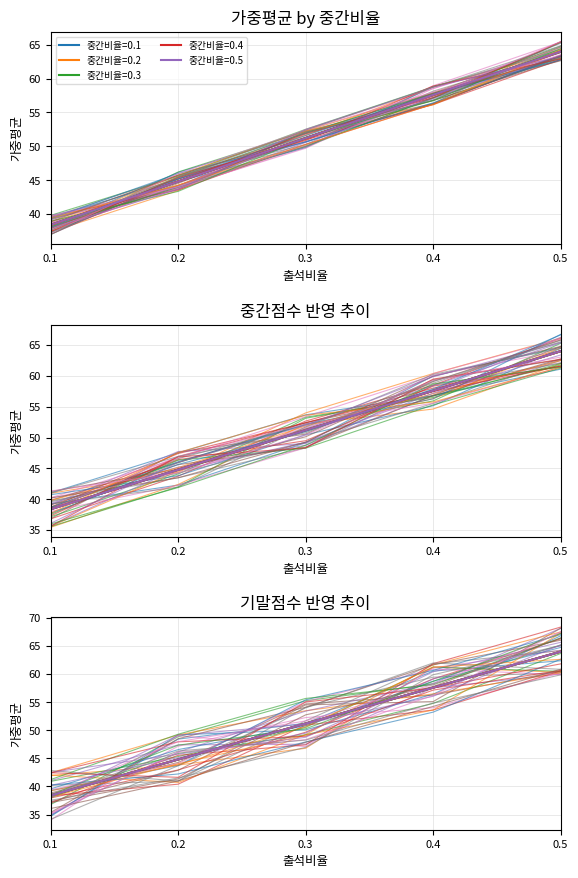

How many values in the 중간비율=0.2 series are below 51?

2